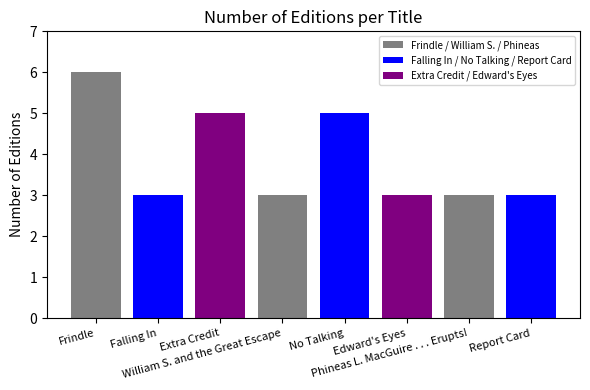

Reading right to left, transcribe all the data shown in this chart.

Report Card=3	Phineas L. MacGuire . . . Erupts!=3	Edward's Eyes=3	No Talking=5	William S. and the Great Escape=3	Extra Credit=5	Falling In=3	Frindle=6